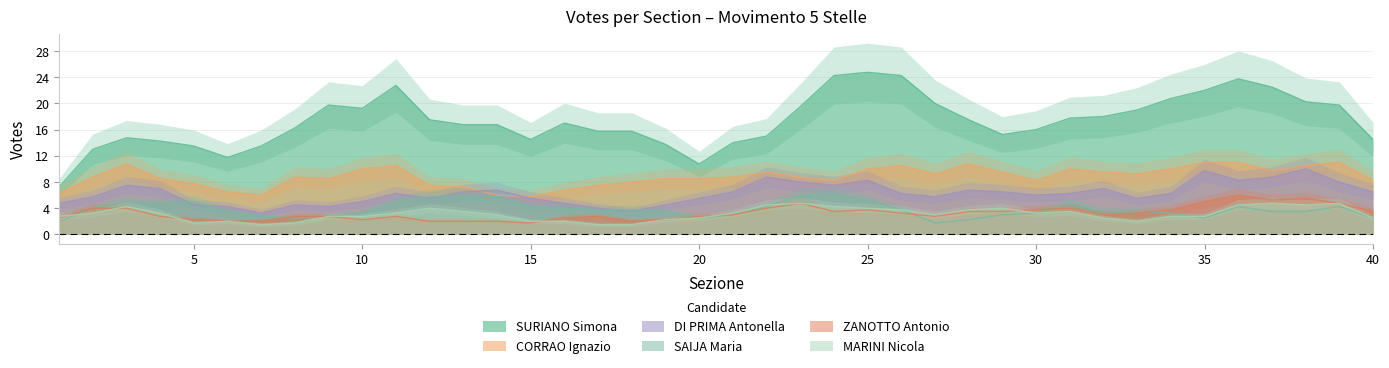

What is the maximum value for DI PRIMA Antonella?

10.0